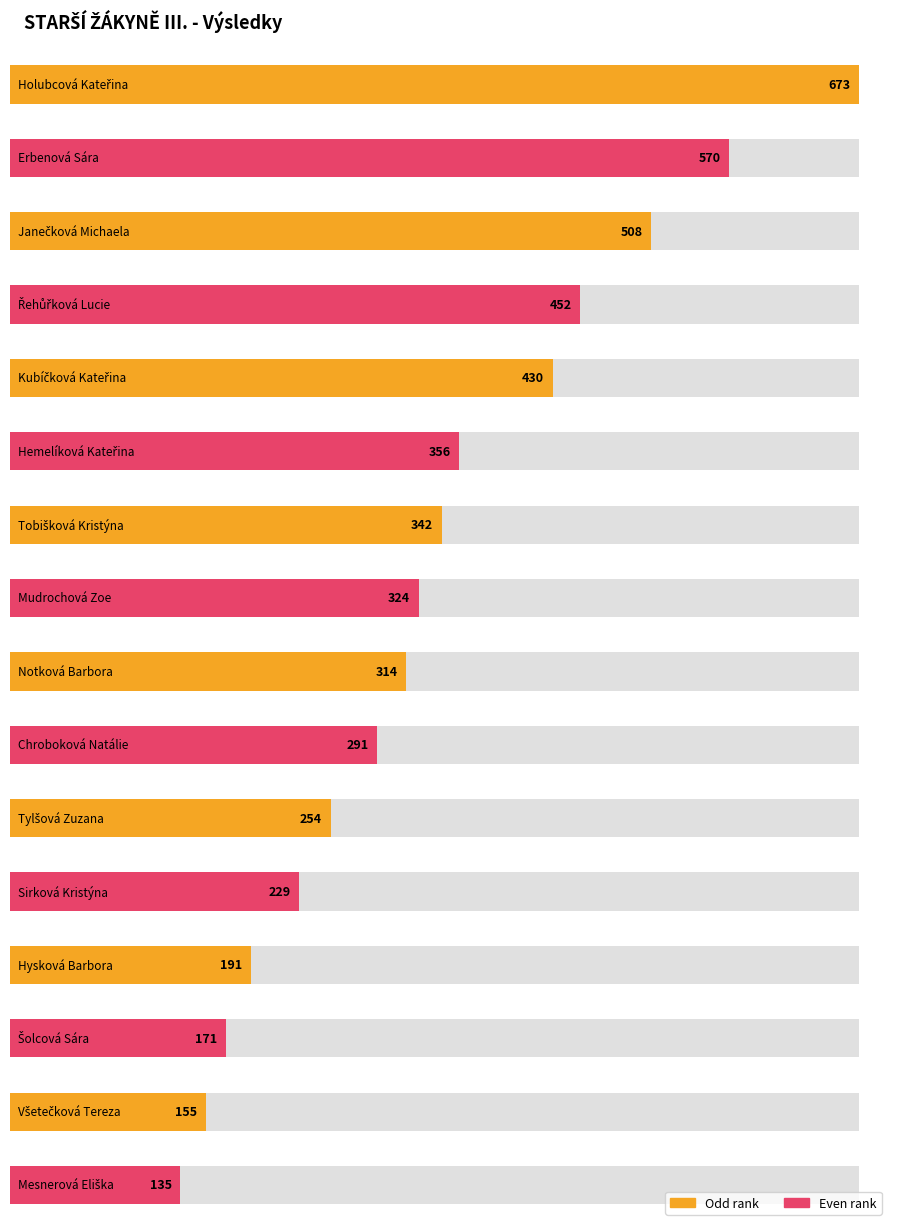

Does the chart contain any negative values?

No